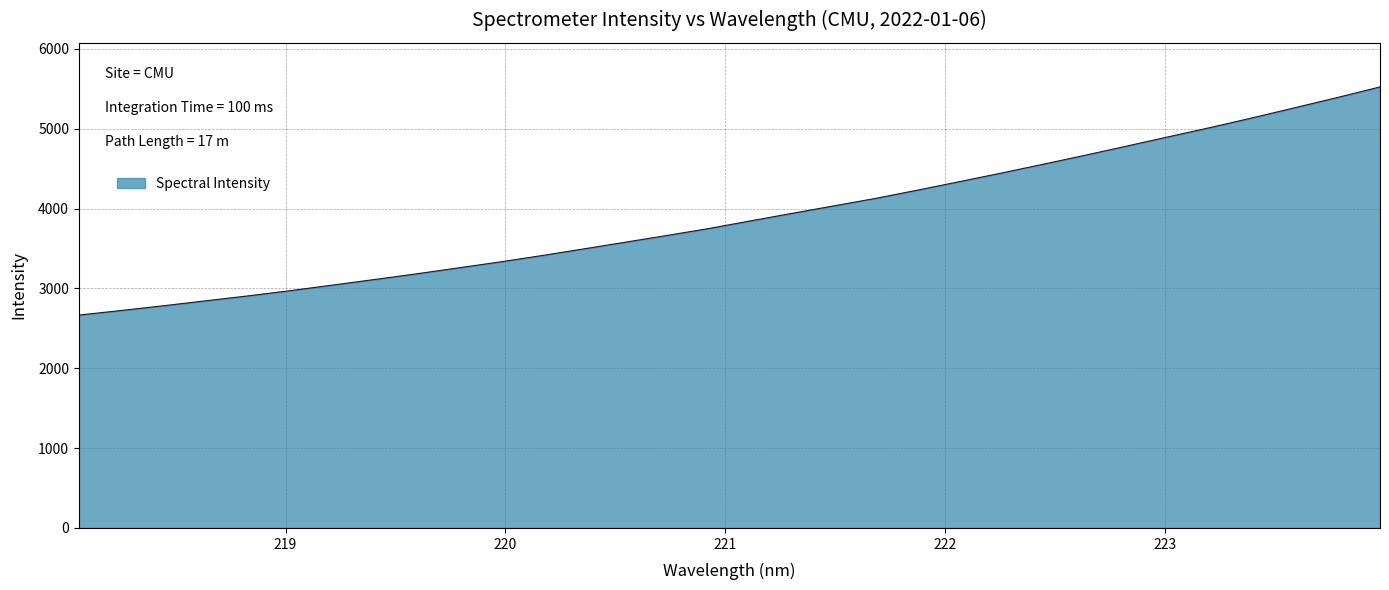

What is the smallest value displayed?

2665.6